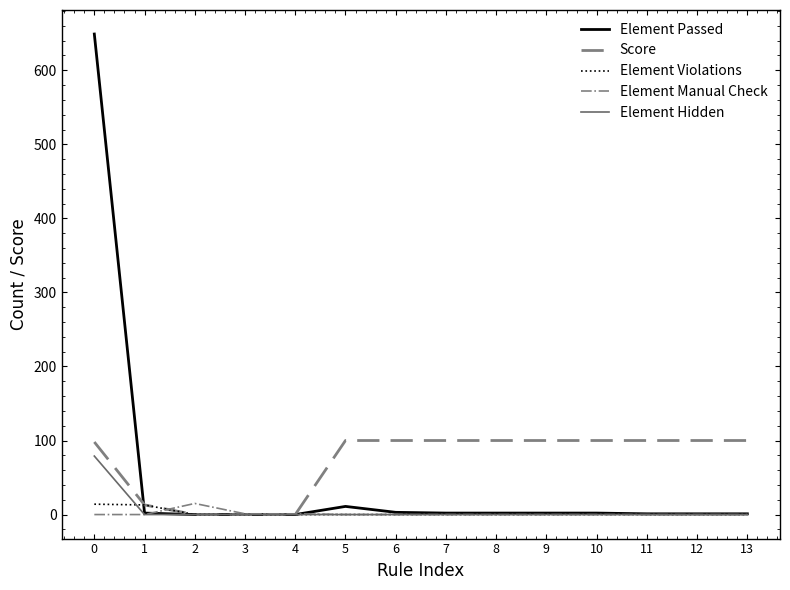

What is the difference between the second highest and second lowest values in the Score series?

100